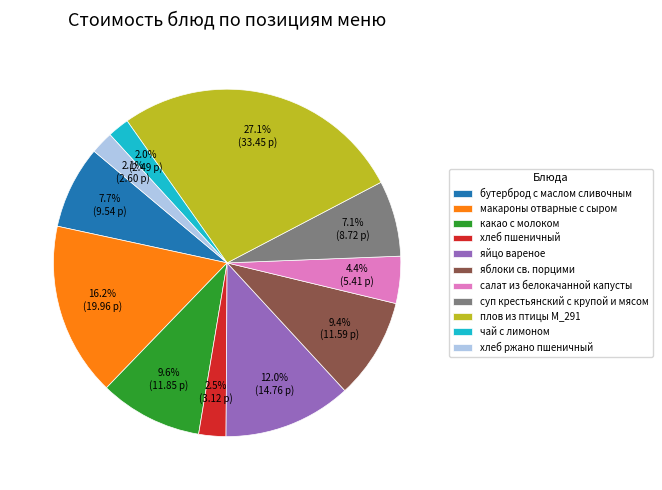

Between хлеб ржано пшеничный and яйцо вареное, which is larger?

яйцо вареное